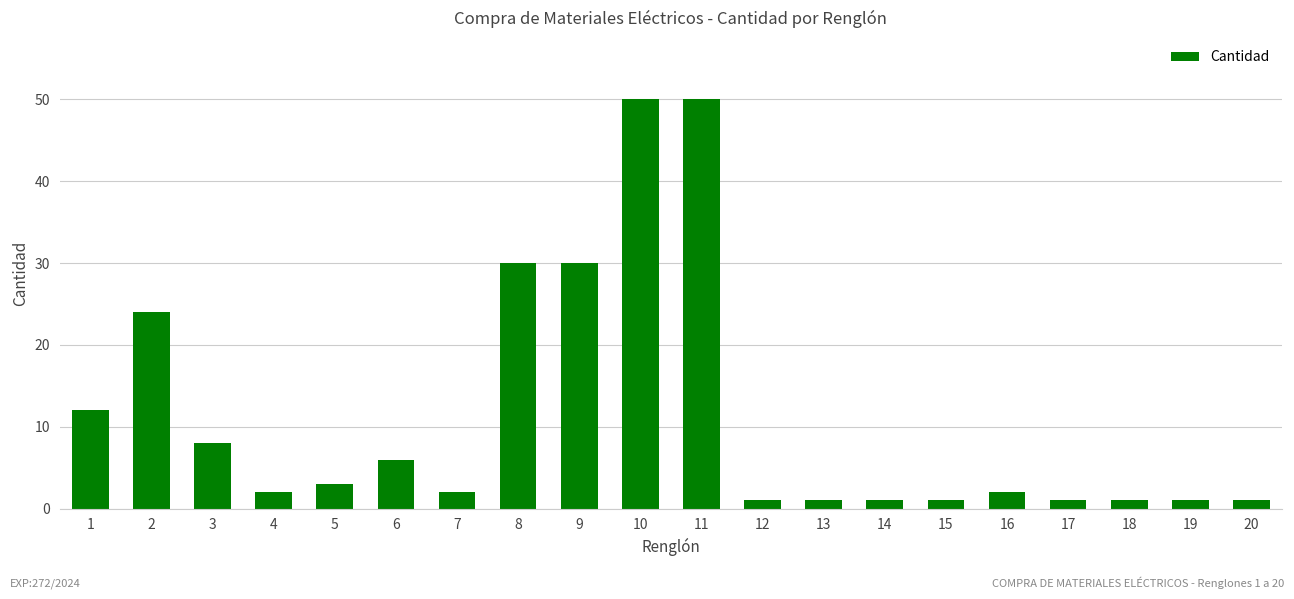

What is the change in value from 8 to 19?

-29